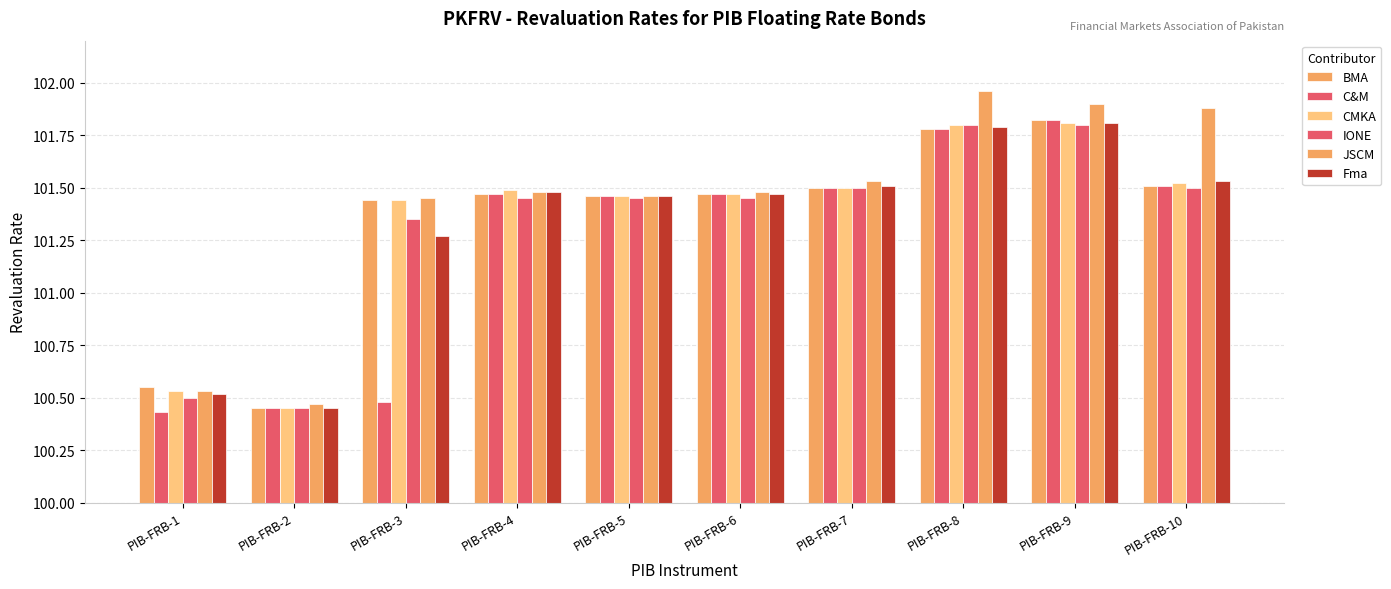

What is the sum of all BMA values?

1013.5